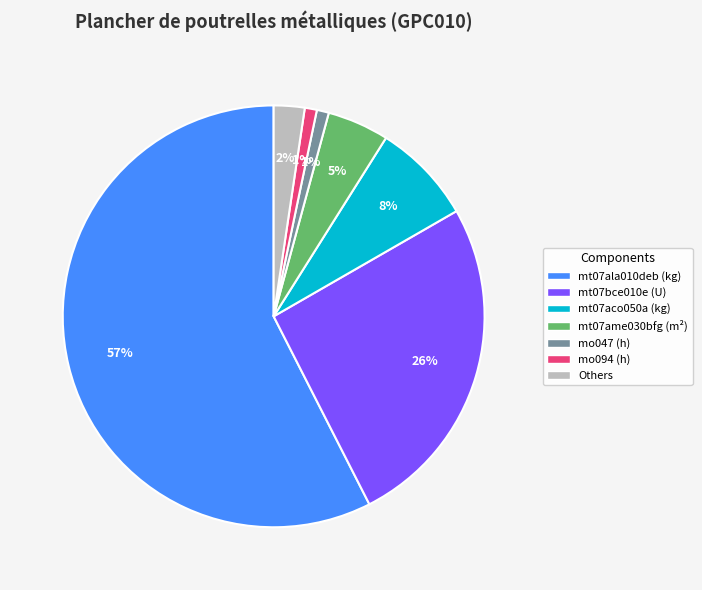

Is it true that mt07ala010deb (kg) is 47% of the pie?

False